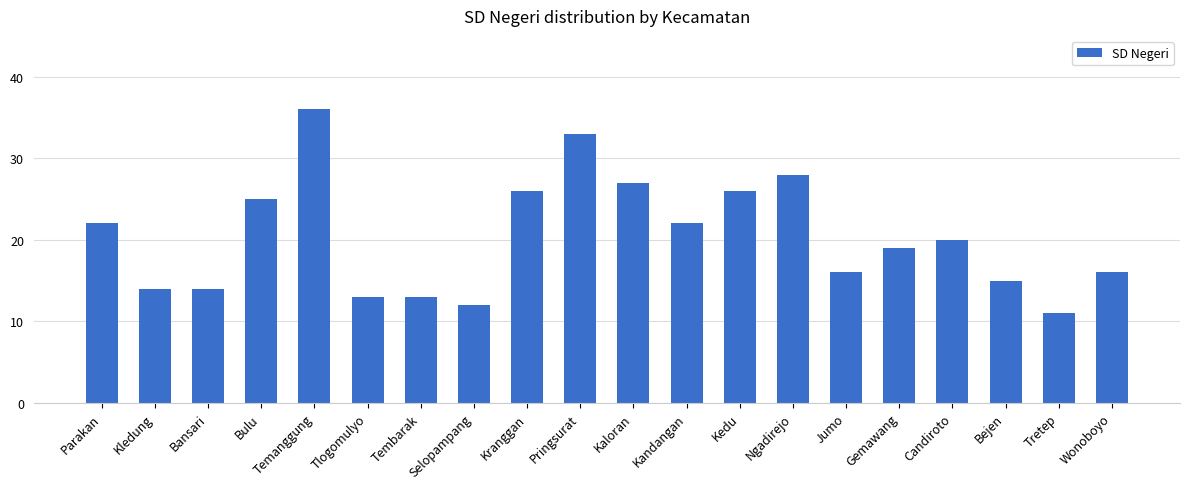

What is the approximate value at Jumo, to the nearest 10?

20